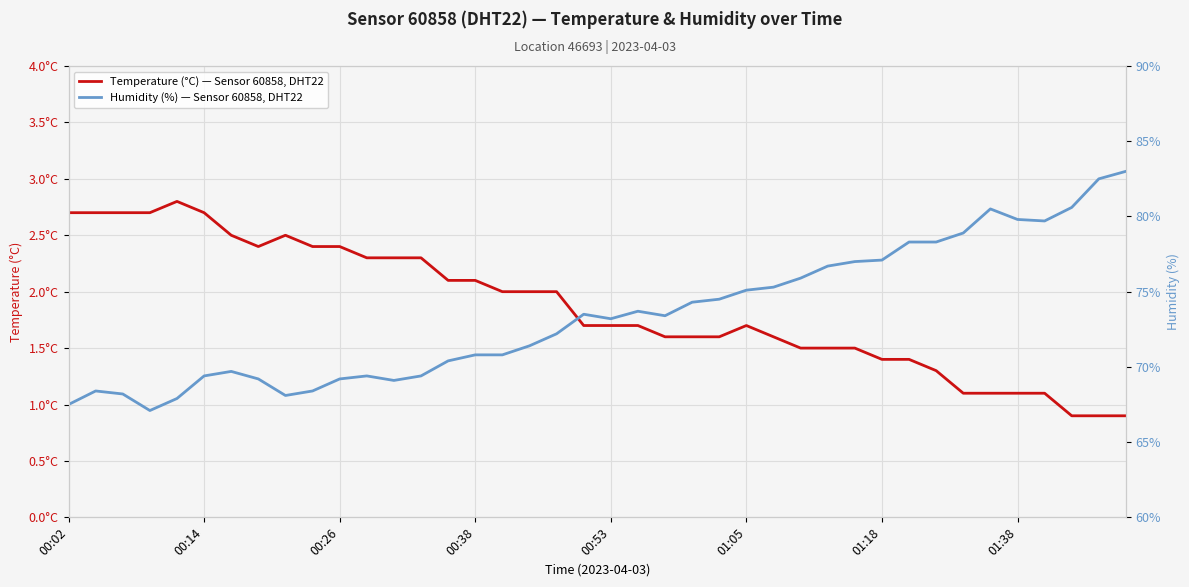

True or false: Temperature (°C) — Sensor 60858, DHT22 and Humidity (%) — Sensor 60858, DHT22 intersect in this chart.

False